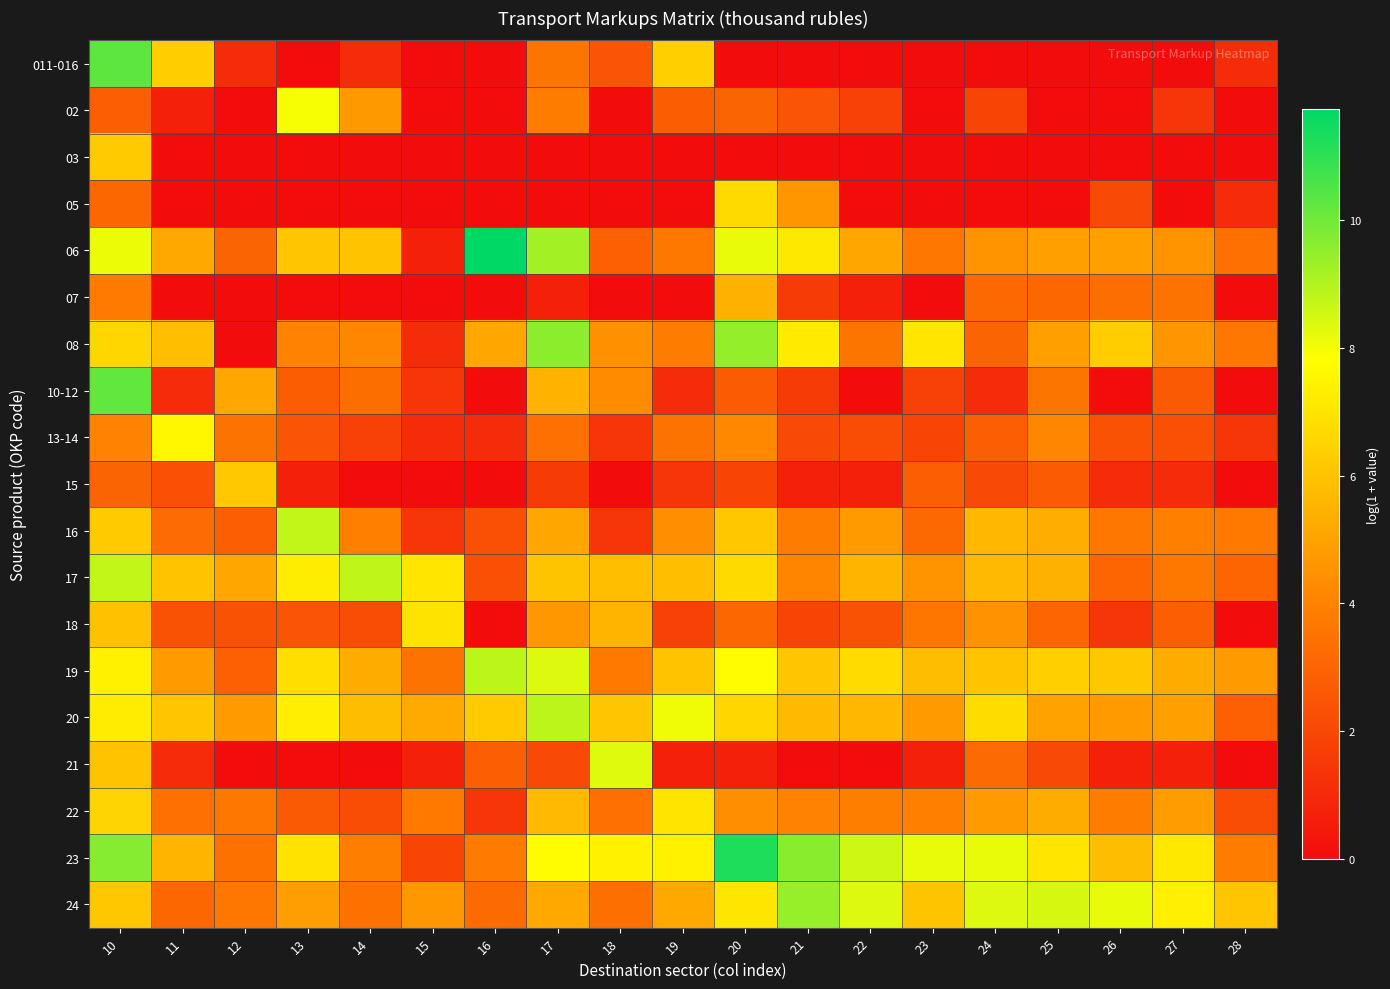

How many data points does each series have?

19